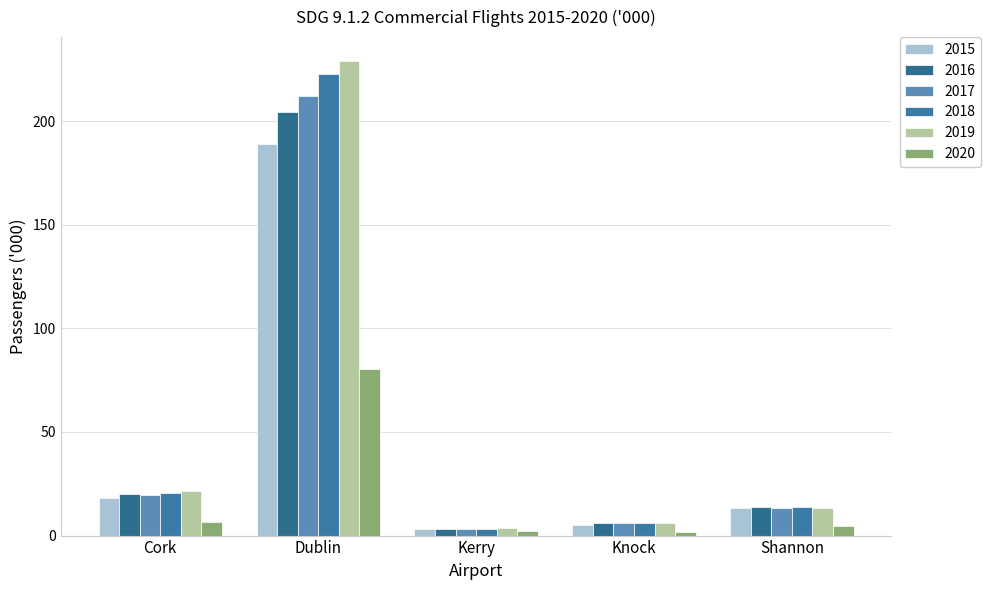

Read the 2015 value at Knock.

5.2